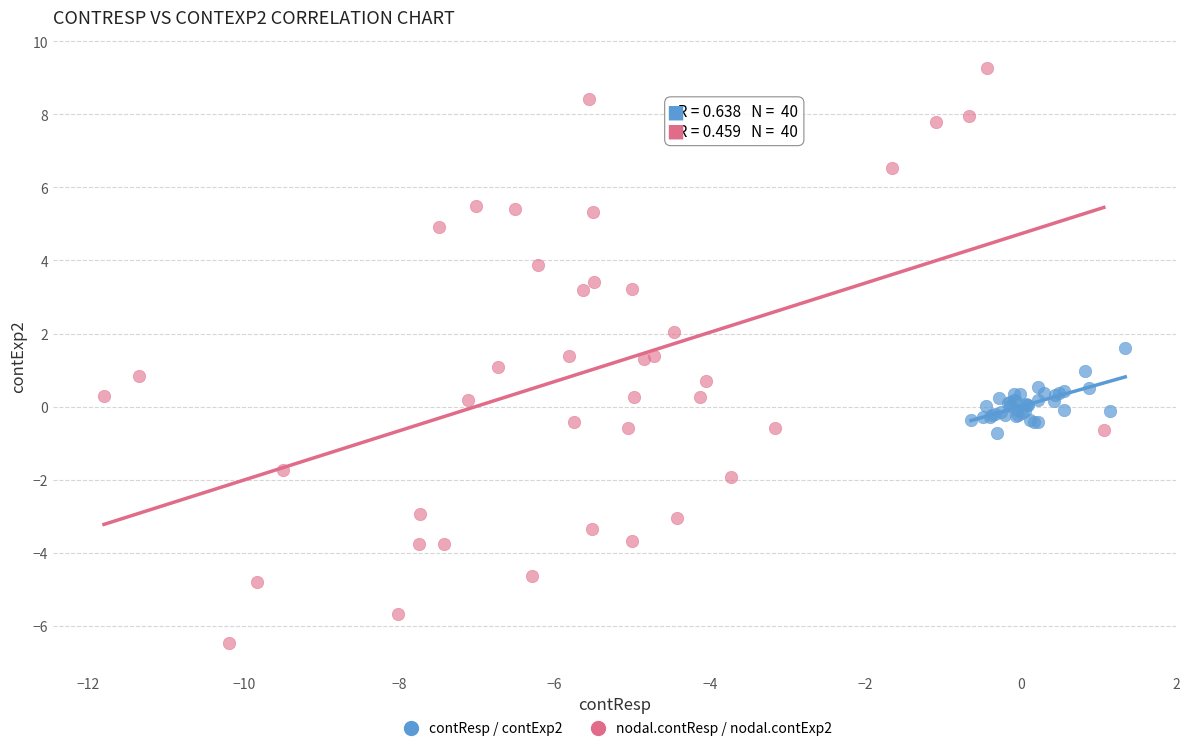

Which series reaches the maximum Y coordinate?

nodal.contResp / nodal.contExp2